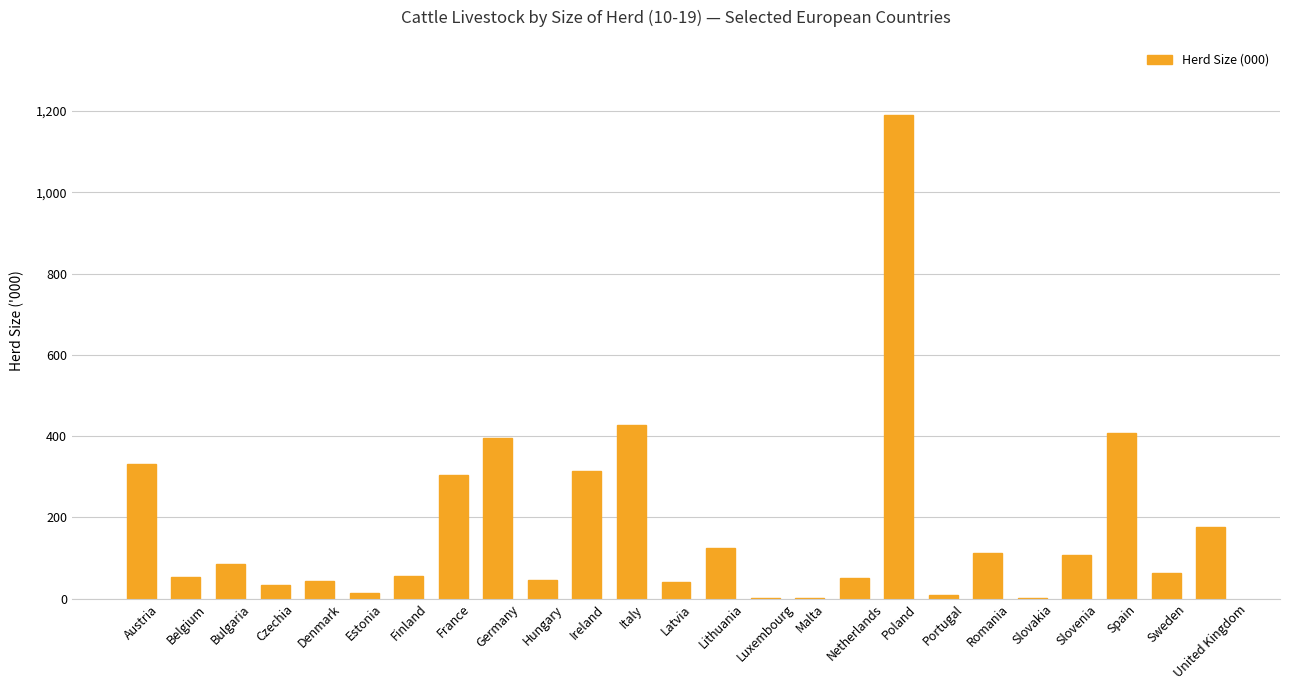

Where is the data nearest to the value 595?

Italy